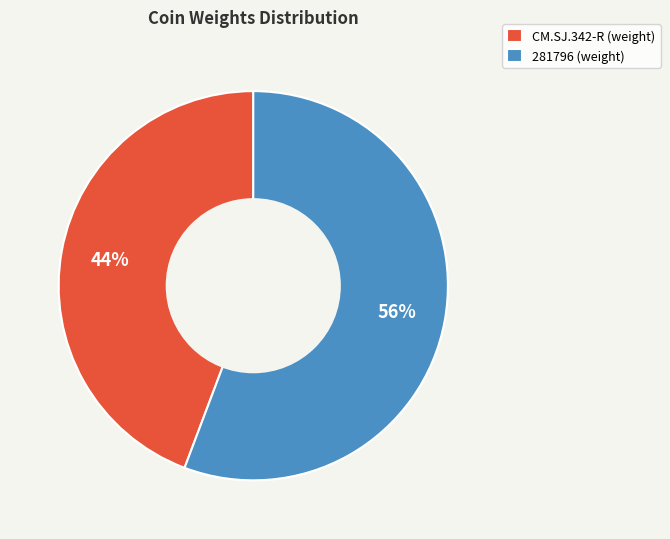

Which category has the biggest portion of the pie?

281796